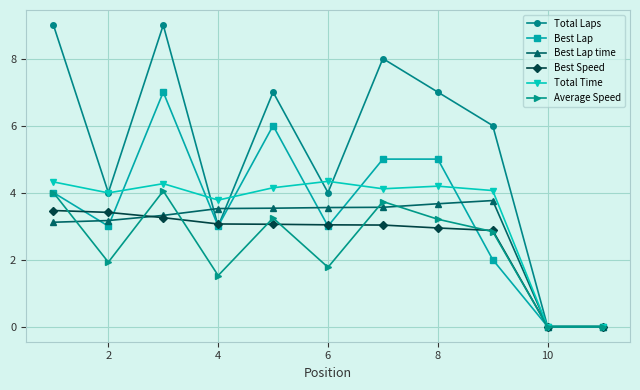

What is the value of the Total Time point at the 2nd from the left?

4.0